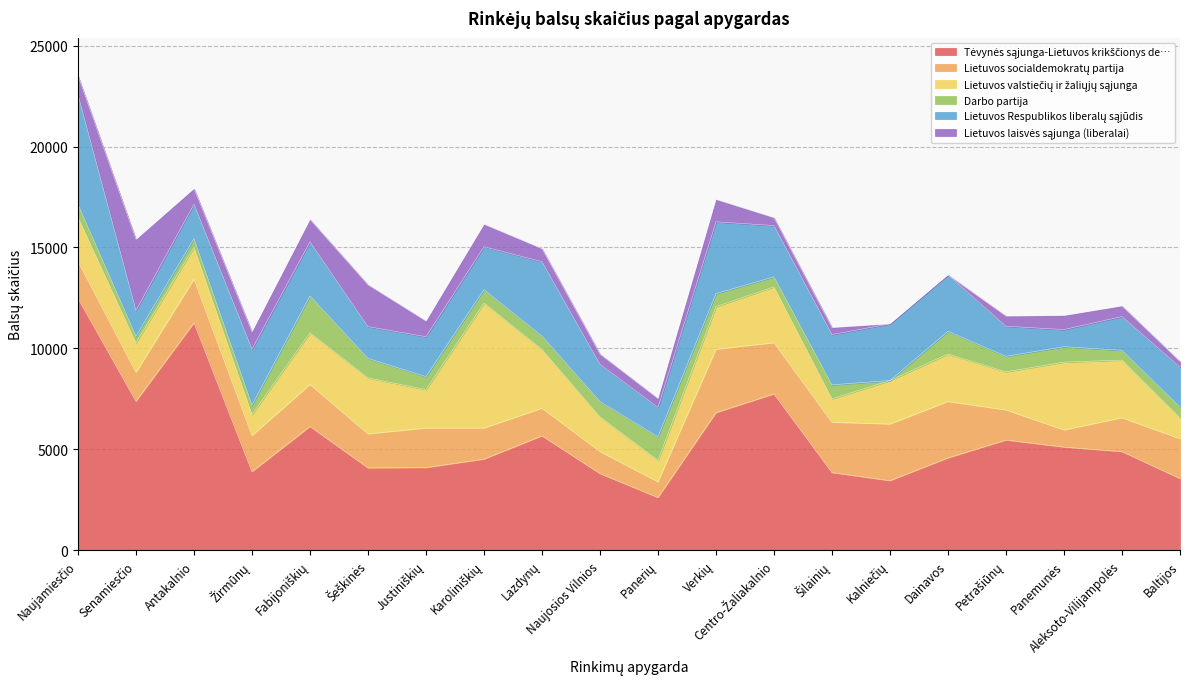

What is the total value across all series at Šeškinės?

13150